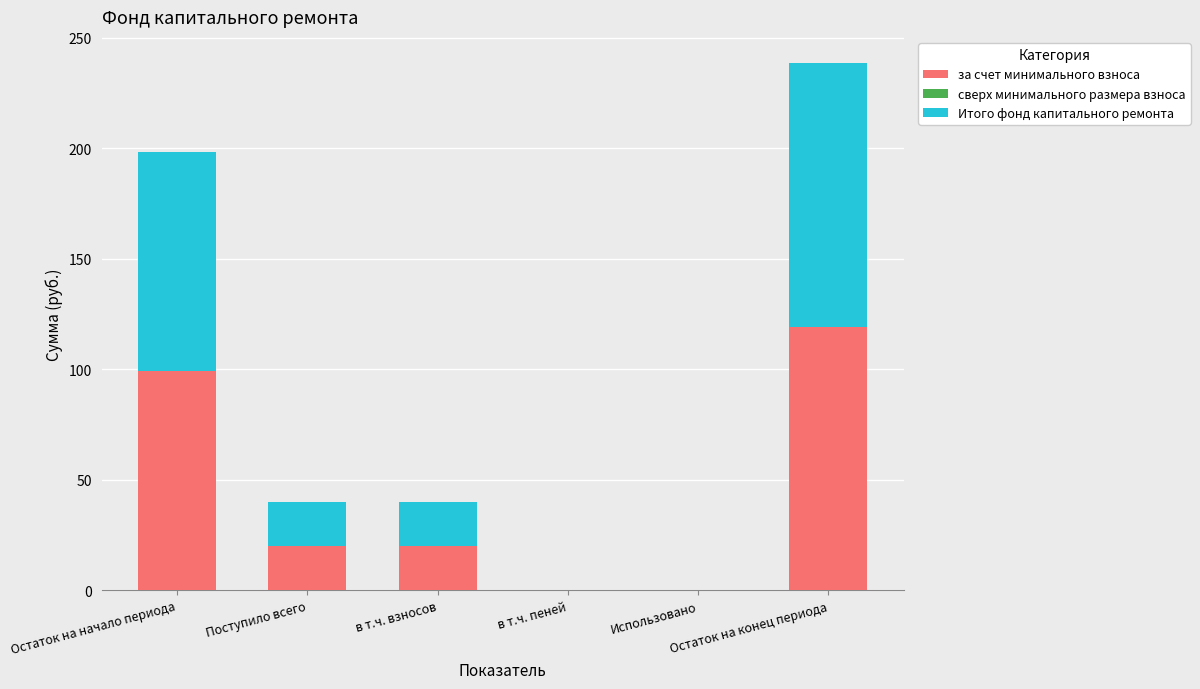

What is the sum of all за счет минимального взноса values?

258.5